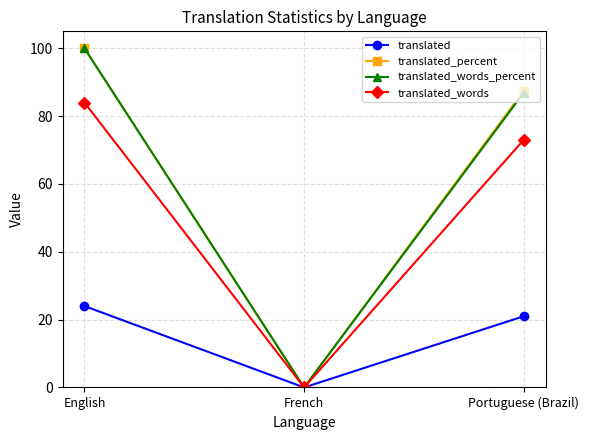

Reading left to right, transcribe all the data shown in this chart.

translated: 24.0	0.0	21.0
translated_percent: 100.0	0.0	87.5
translated_words_percent: 100.0	0.0	86.9
translated_words: 84.0	0.0	73.0